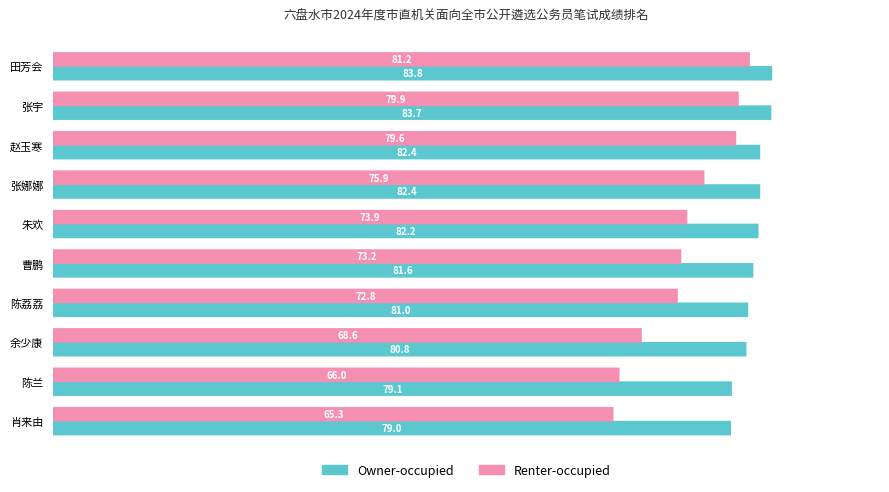

Which series has the largest total across all categories?

Owner-occupied